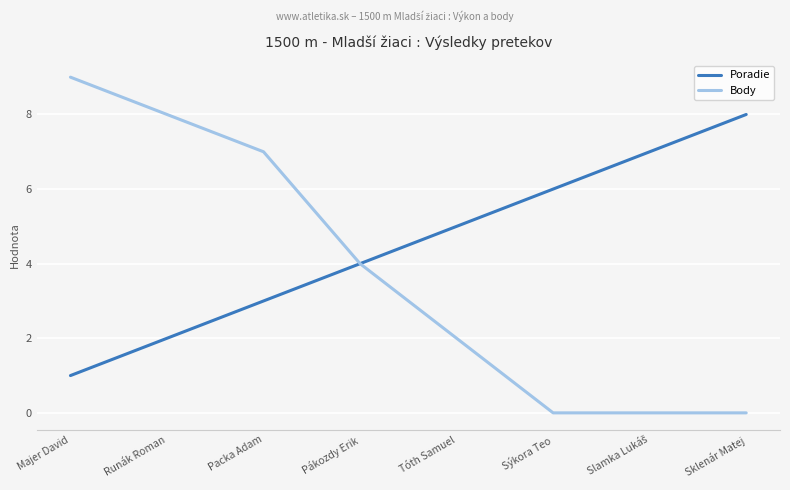

What is the sum of the Poradie values at Tóth Samuel and Sýkora Teo?

11